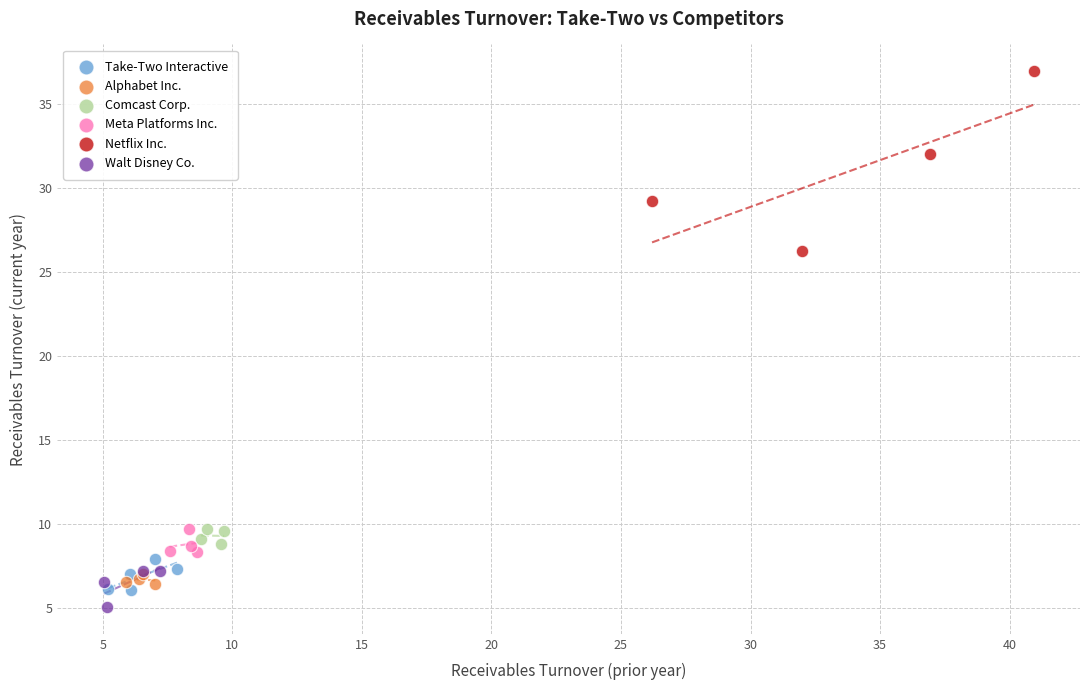

Which series has the largest Y range (max minus min)?

Netflix Inc.